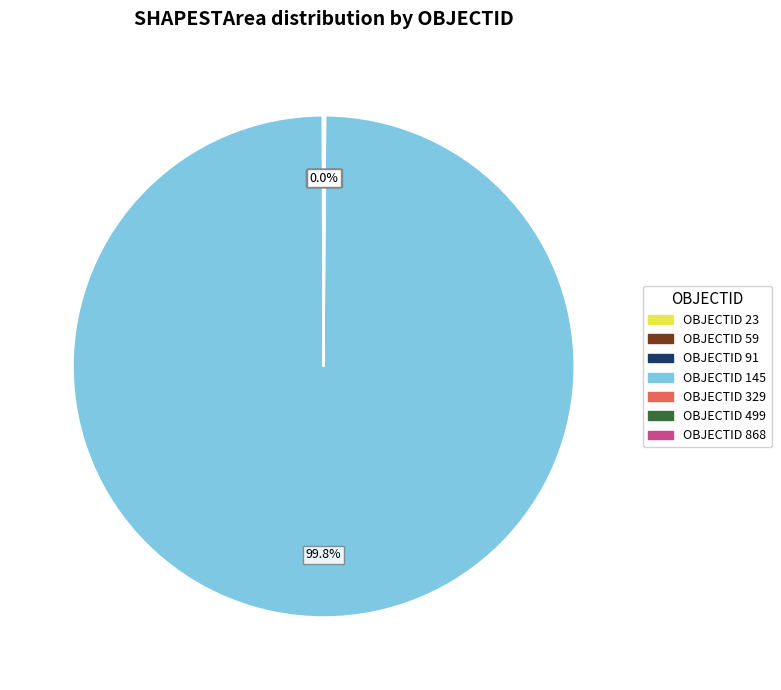

Does any single category account for the majority?

Yes